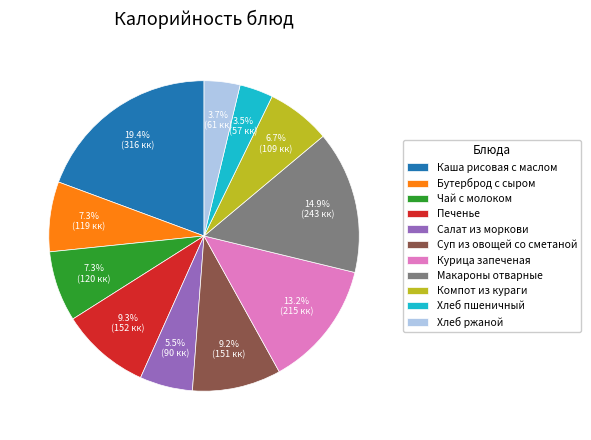

What is the ratio of the value at Макароны отварные to the value at Хлеб ржаной?

4.0